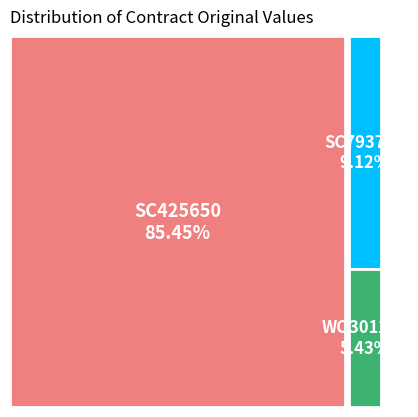

The SC793716 slice represents 4% of the pie. True or false?

False